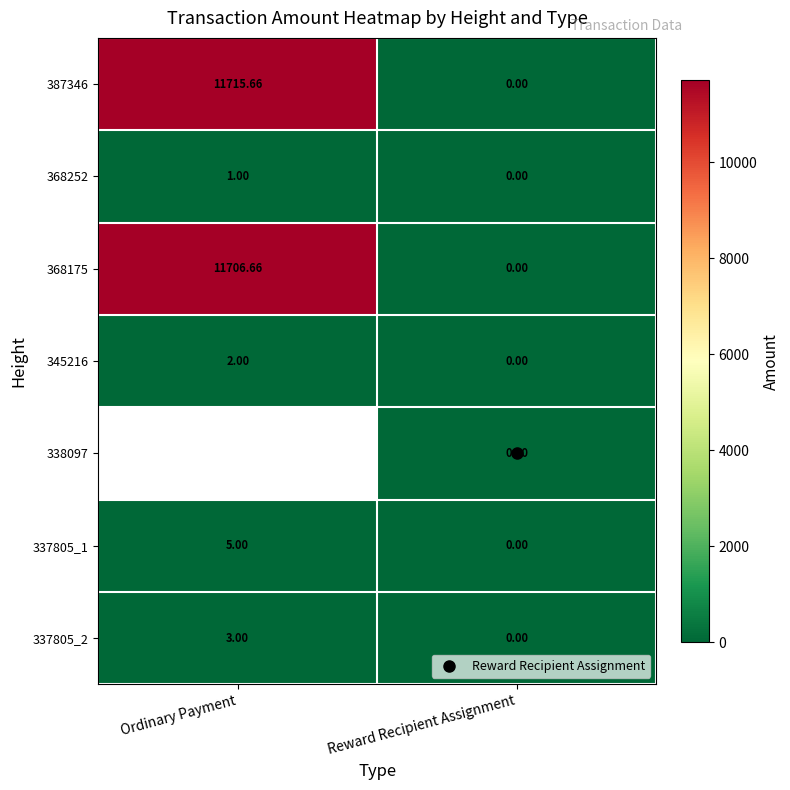

Is the value of 368175 at Ordinary Payment greater than the value of 337805_2 at Ordinary Payment?

Yes